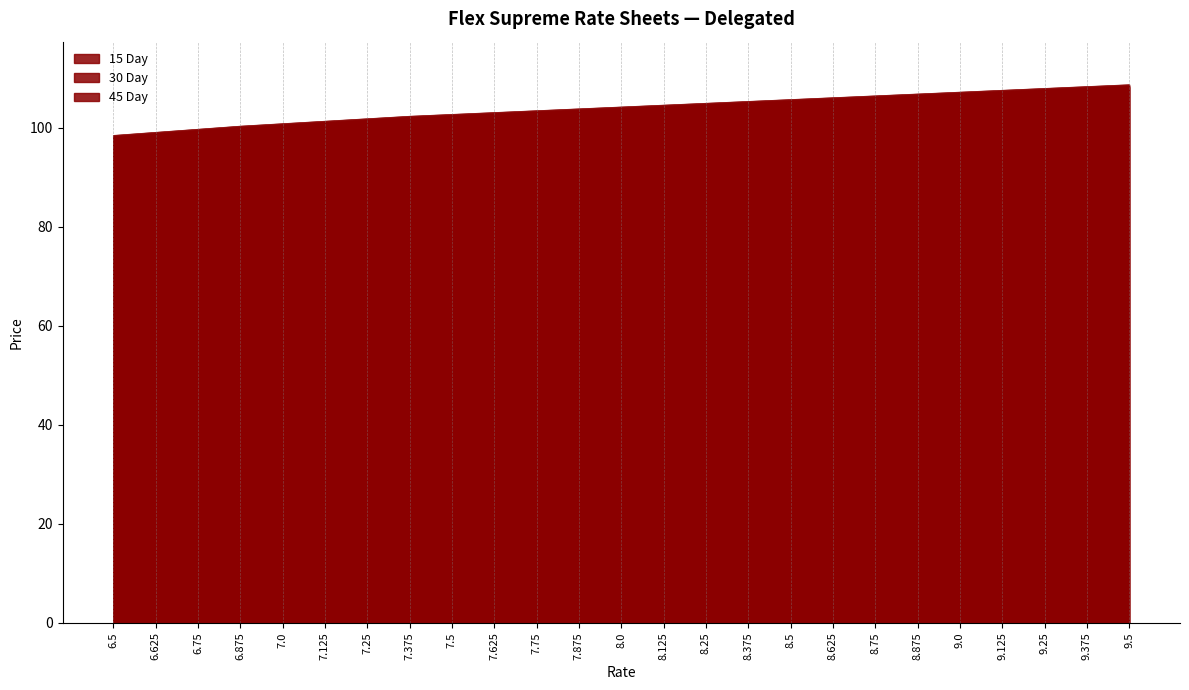

Count the number of data series in this chart.

3